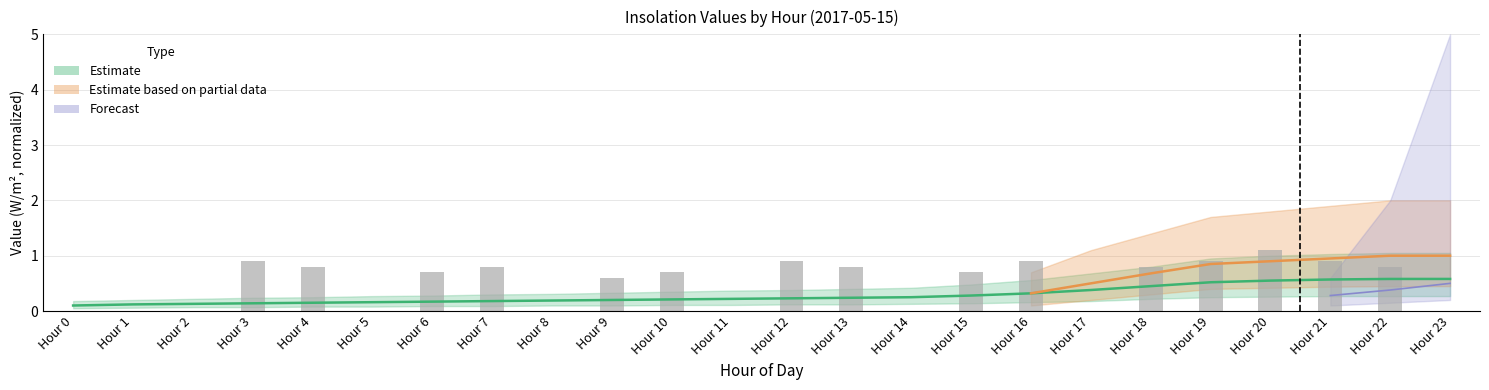

True or false: the data shows 1.1 at Hour 20.

True